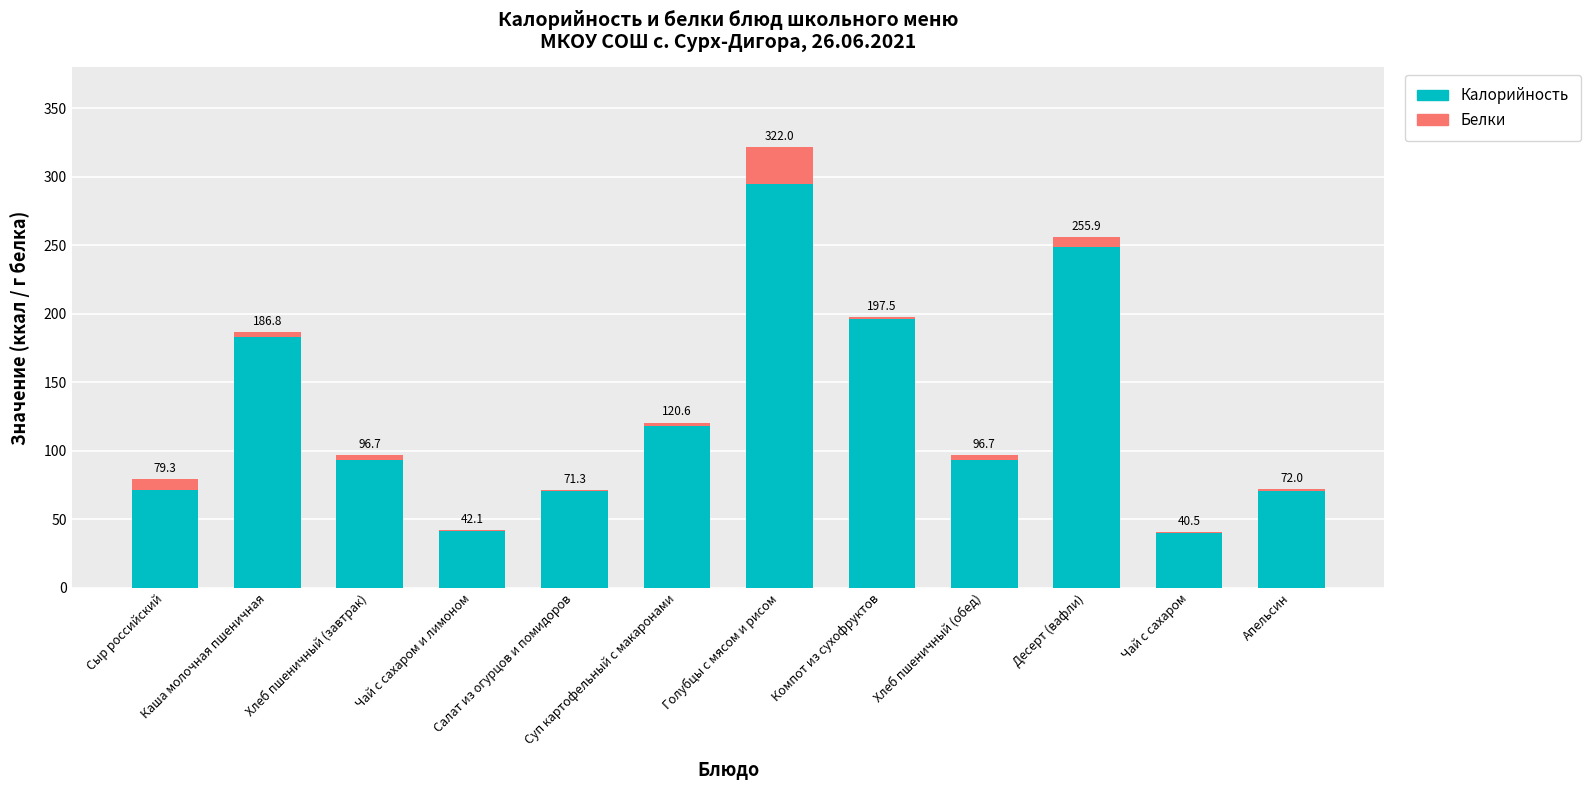

What are all the series names shown in the legend?

Калорийность, Белки